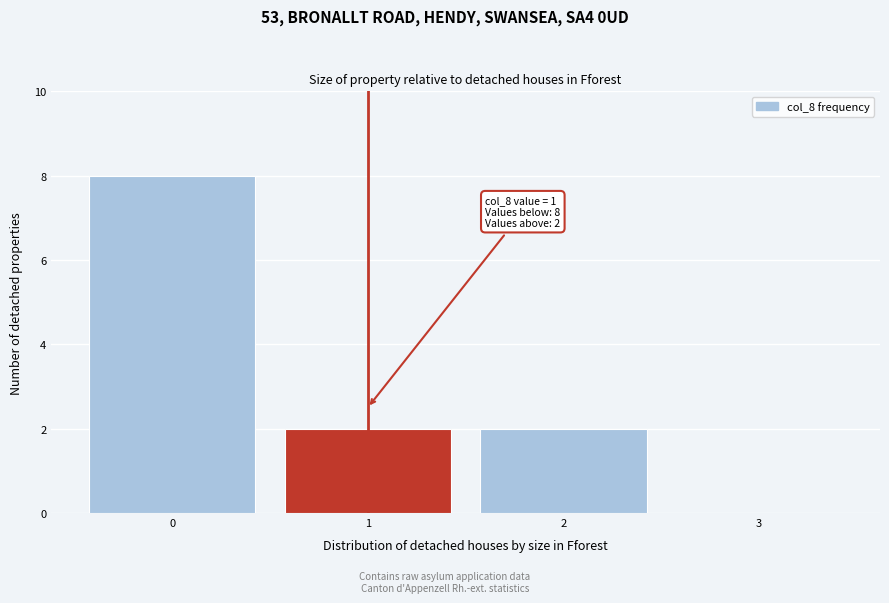

Reading right to left, transcribe all the data shown in this chart.

3=0	2=2	1=2	0=8